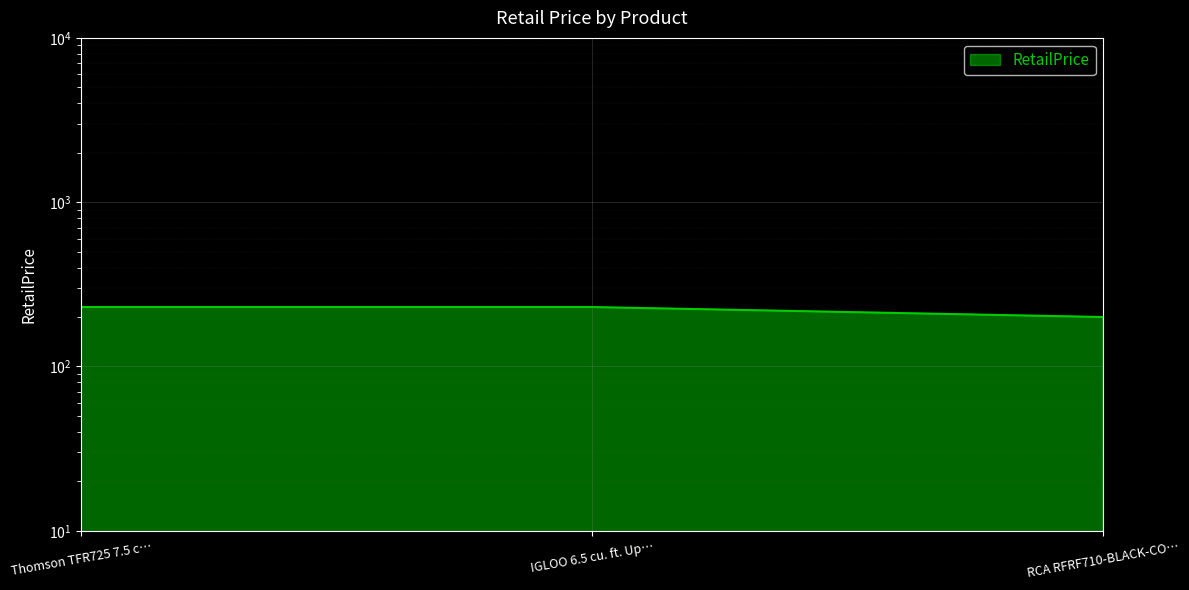

What is the change in value from IGLOO 6.5 cu. ft. Up… to RCA RFRF710-BLACK-CO…?

-30.0